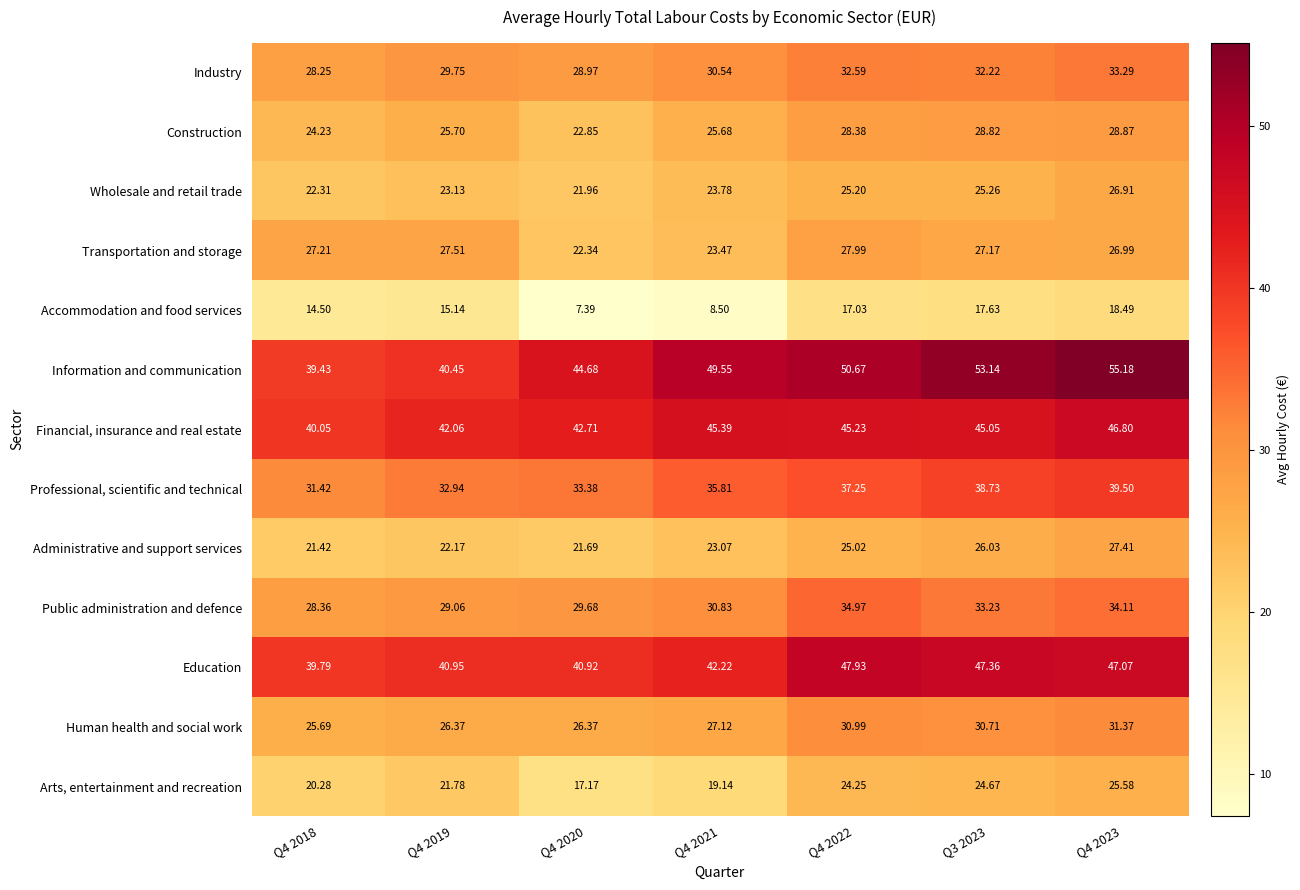

Rank the series at Q4 2019 from highest to lowest value.

Financial, insurance and real estate, Education, Information and communication, Professional, scientific and technical, Industry, Public administration and defence, Transportation and storage, Human health and social work, Construction, Wholesale and retail trade, Administrative and support services, Arts, entertainment and recreation, Accommodation and food services